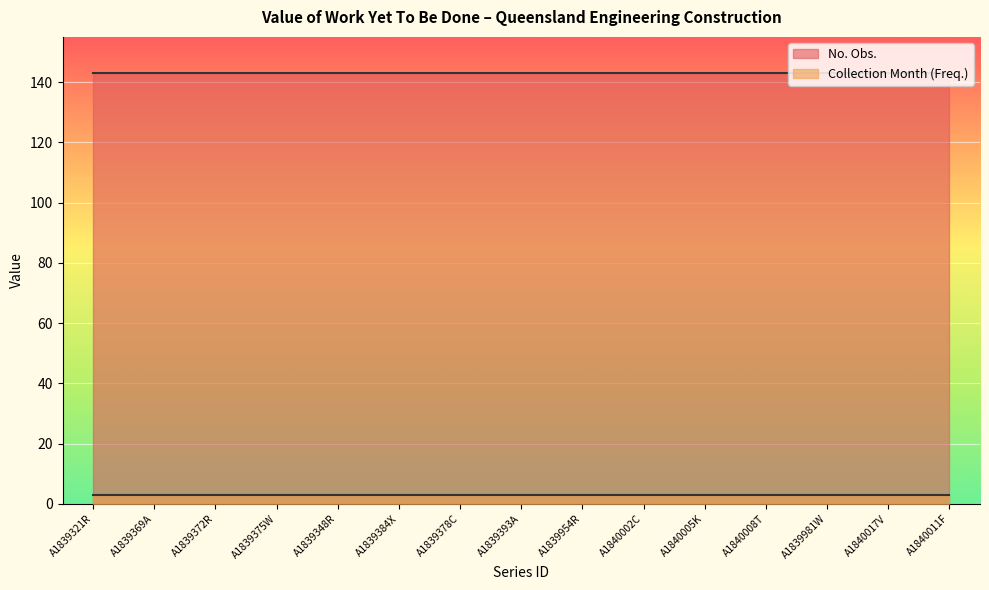

True or false: Freq. (Quarter) has a value of 2 at A1839981W.

False